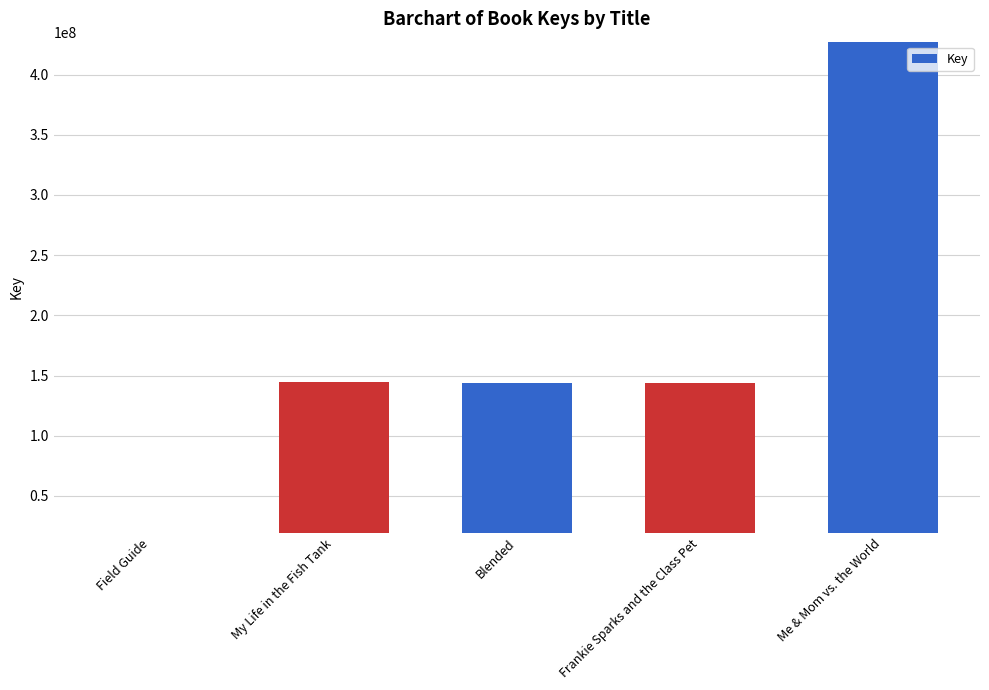

What is the difference between the maximum and second lowest values?

283336027